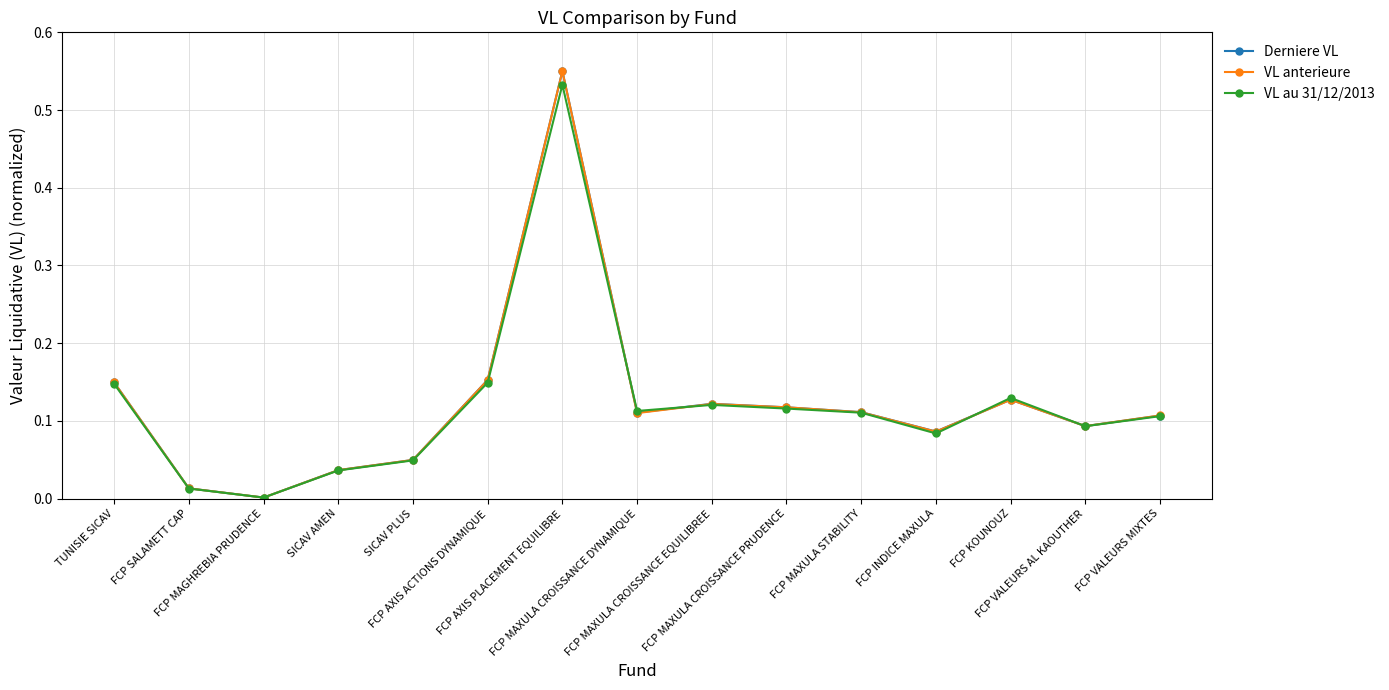

Is it true that VL au 31/12/2013 equals 0.2 at TUNISIE SICAV?

False